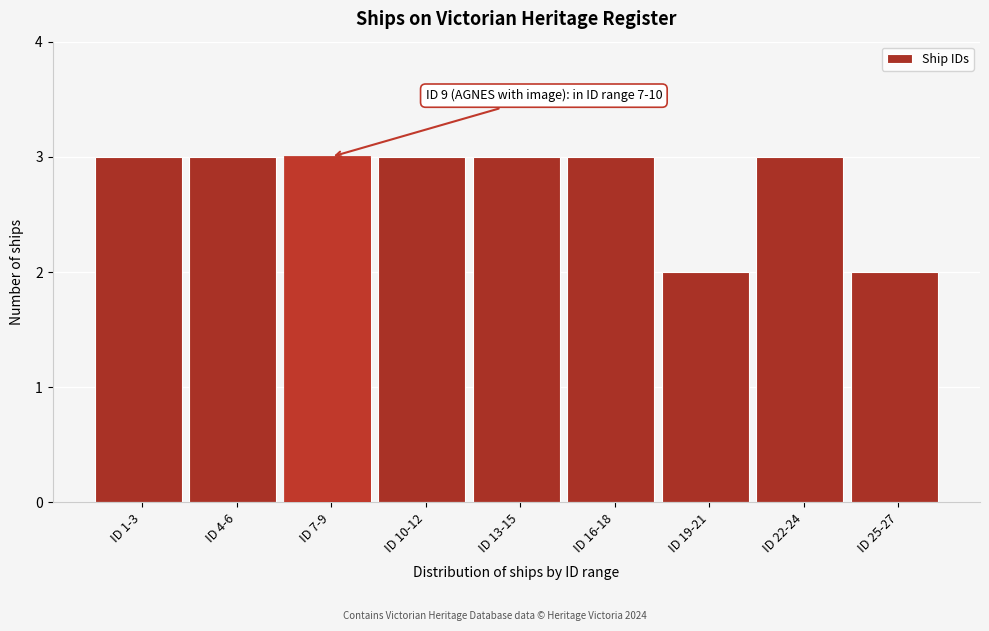

Reading left to right, list all the values displayed in this chart.

3	3	3	3	3	3	2	3	2